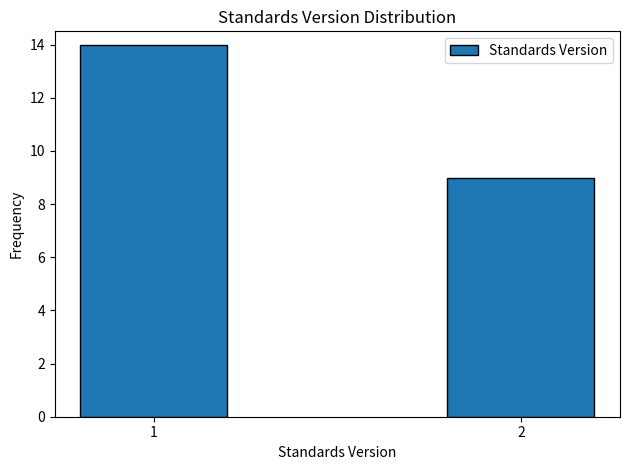

Reading left to right, extract all data points from this chart.

1=14	2=9